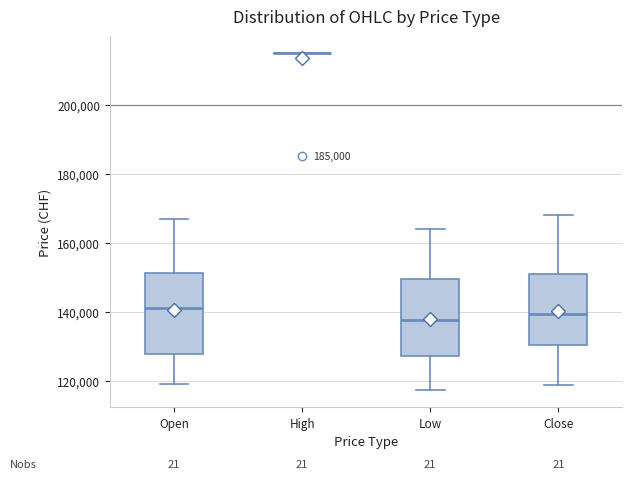

Reading left to right, read every box against the y-axis: the position of its median line, the range the box covers, and the ends of its whiskers. The values are not printed on the chart, so give them approximately, as read against the axis.

Open: median 140000, box 128000 to 152000, whiskers 120000 to 166000
High: box collapsed to a line at 216000, whiskers 216000 to 216000
Low: median 138000, box 128000 to 150000, whiskers 118000 to 164000
Close: median 140000, box 130000 to 150000, whiskers 118000 to 168000